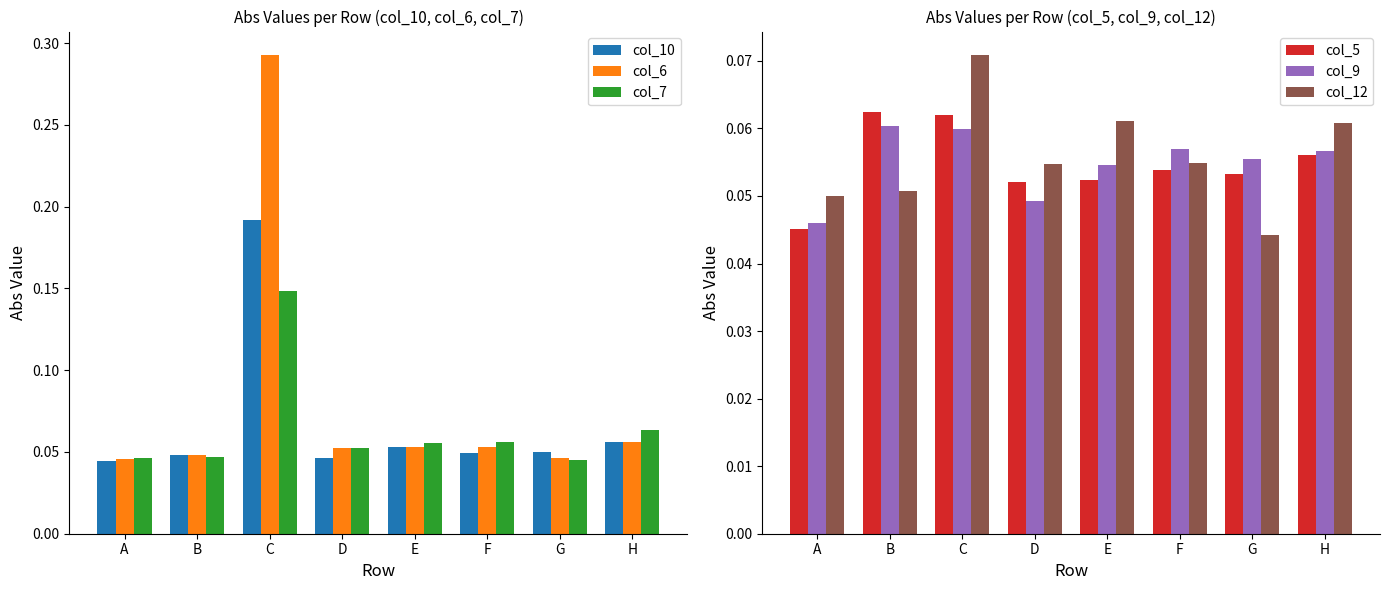

List the series in order of their peak value, highest first.

col_6, col_10, col_7, col_12, col_5, col_9